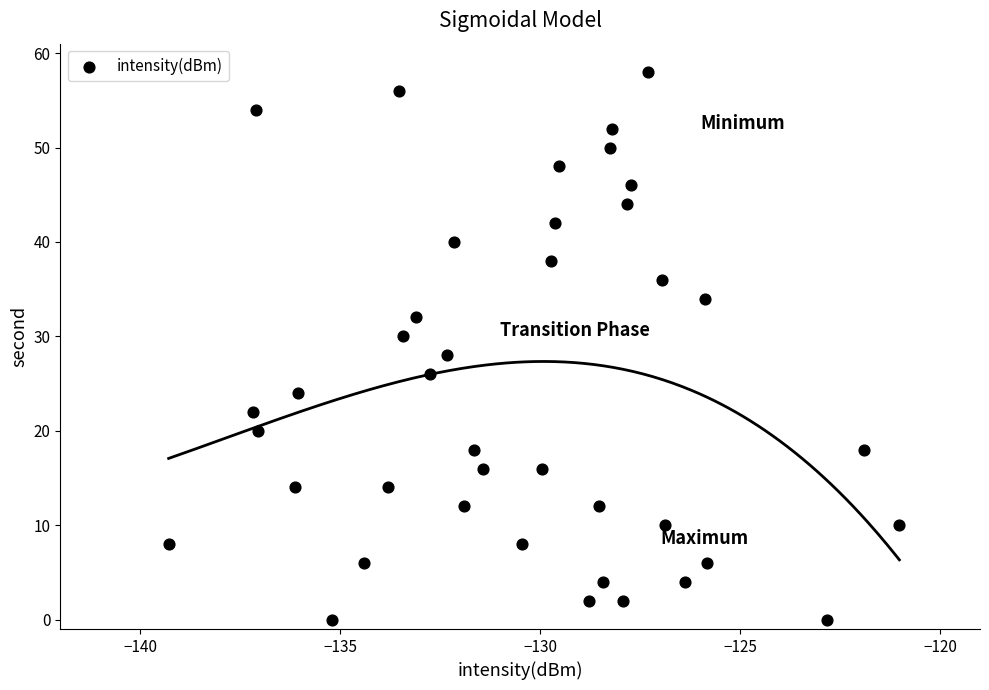

What is the range of Y values (max minus min)?

58